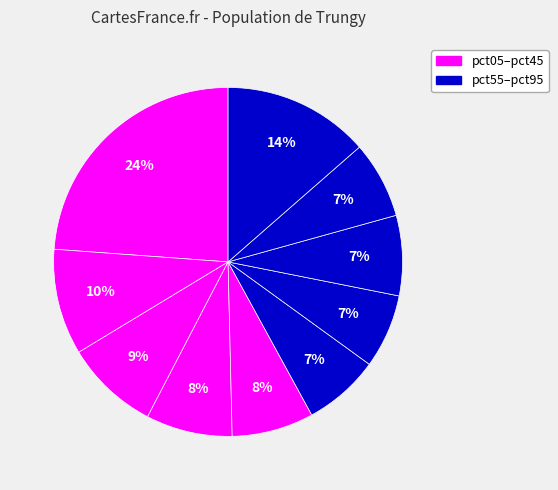

How many segments does this pie chart have?

10